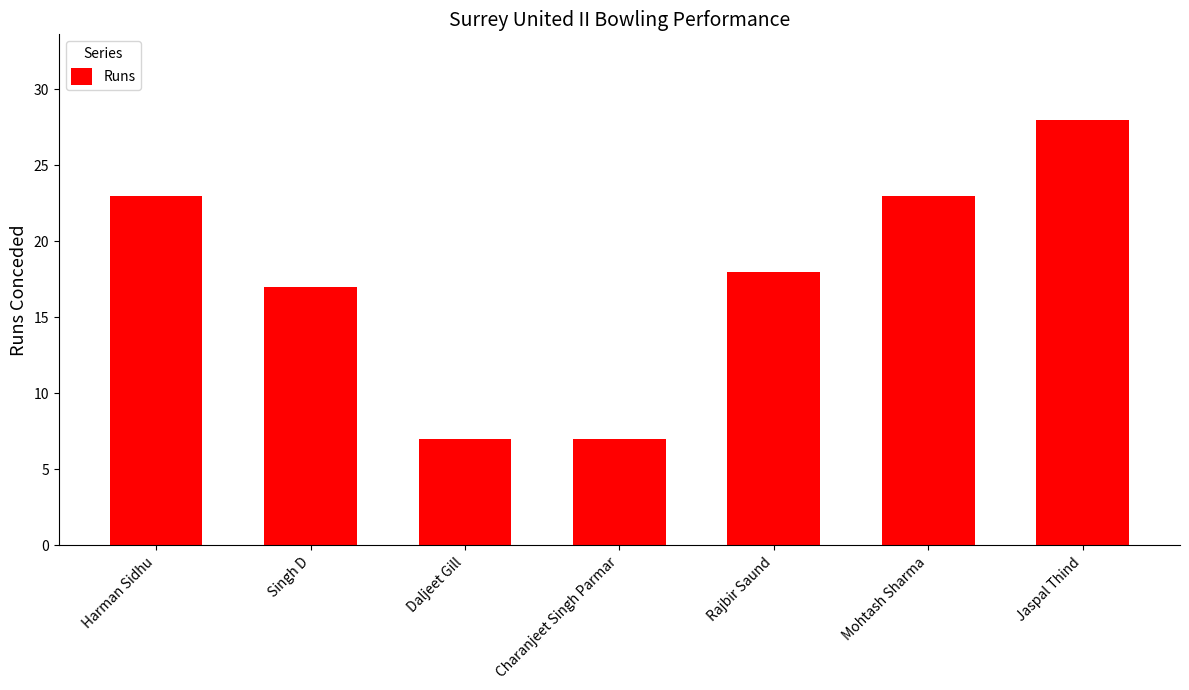

Reading right to left, what are all the values shown in this chart?

28	23	18	7	7	17	23